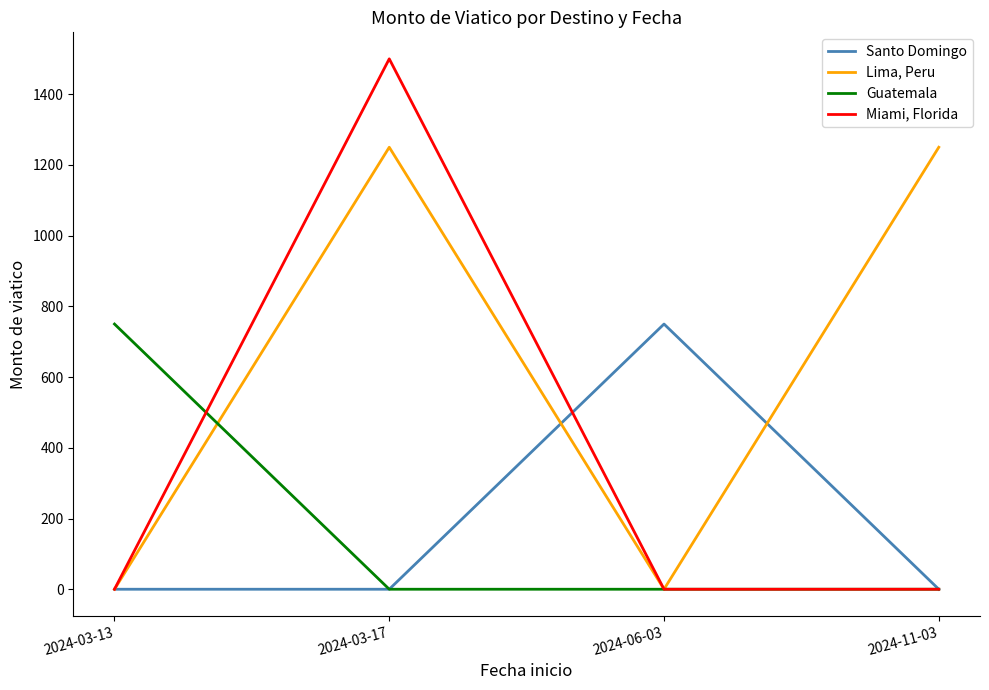

What position from the left is 2024-11-03?

4